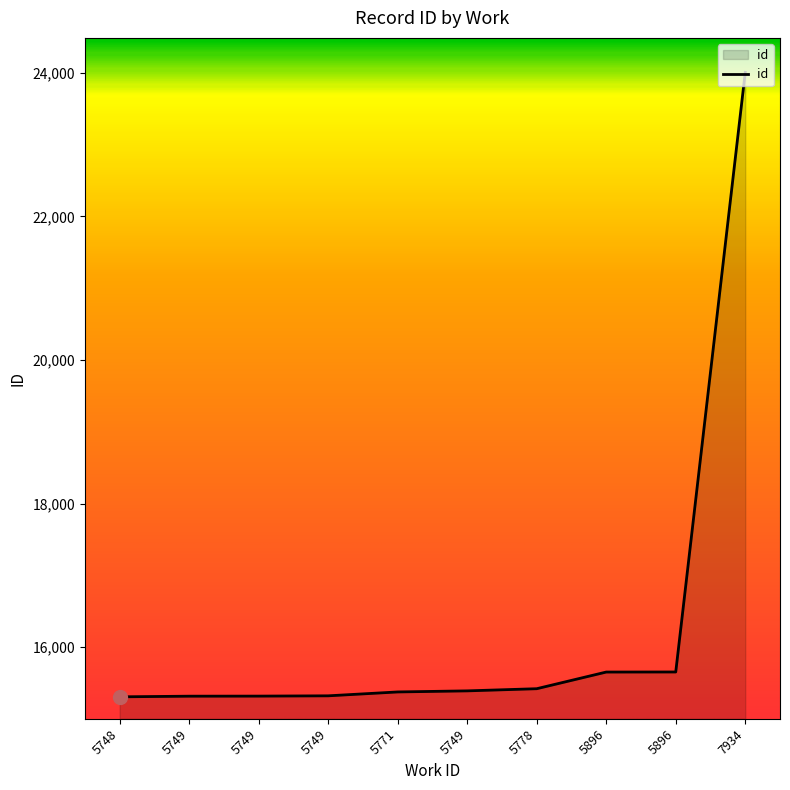

What is the value of the 4th point from the left?

15319